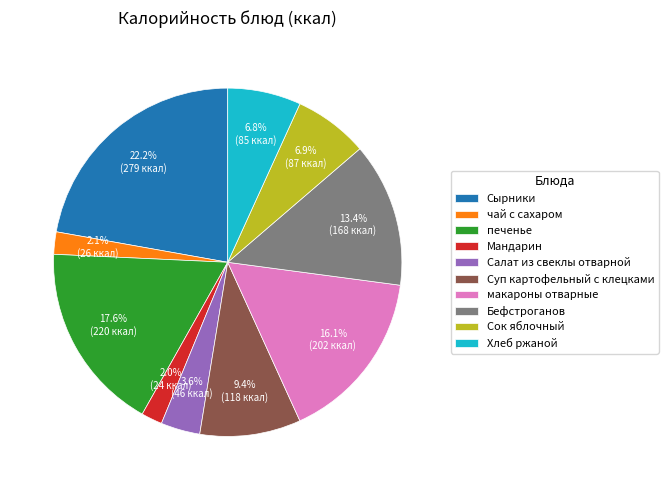

Between Бефстроганов and макароны отварные, which is larger?

макароны отварные